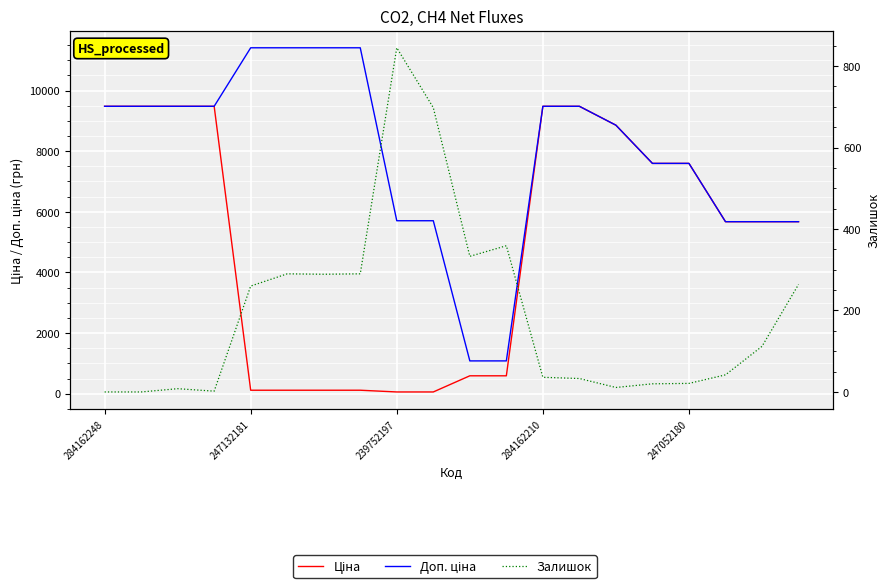

What is the label of the 5th point from the right?

15